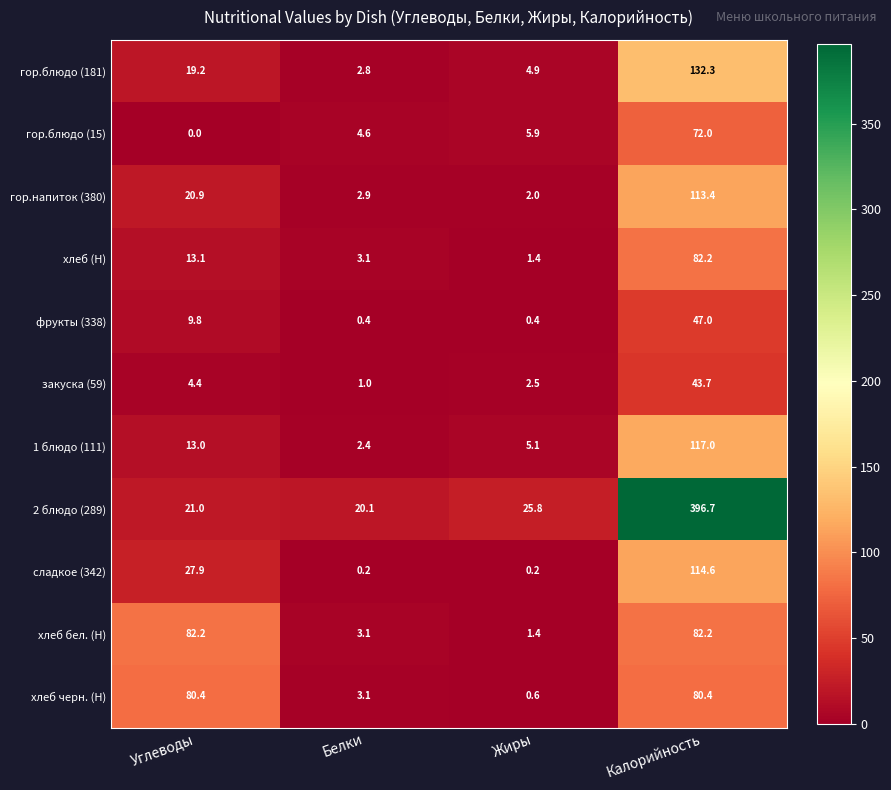

List the labels in order of хлеб (Н) value, smallest first.

Жиры, Белки, Углеводы, Калорийность